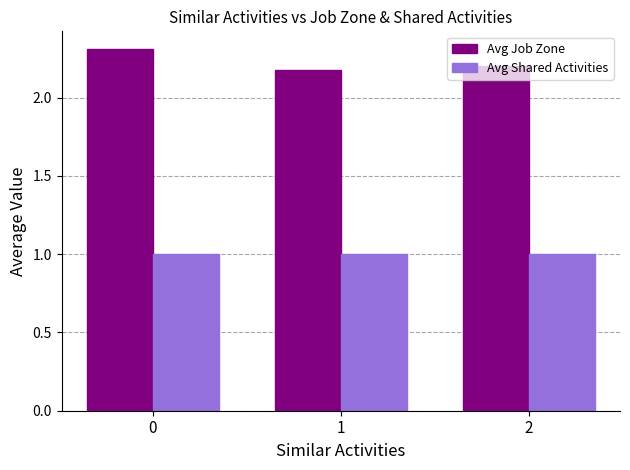

How many groups of bars are there?

3